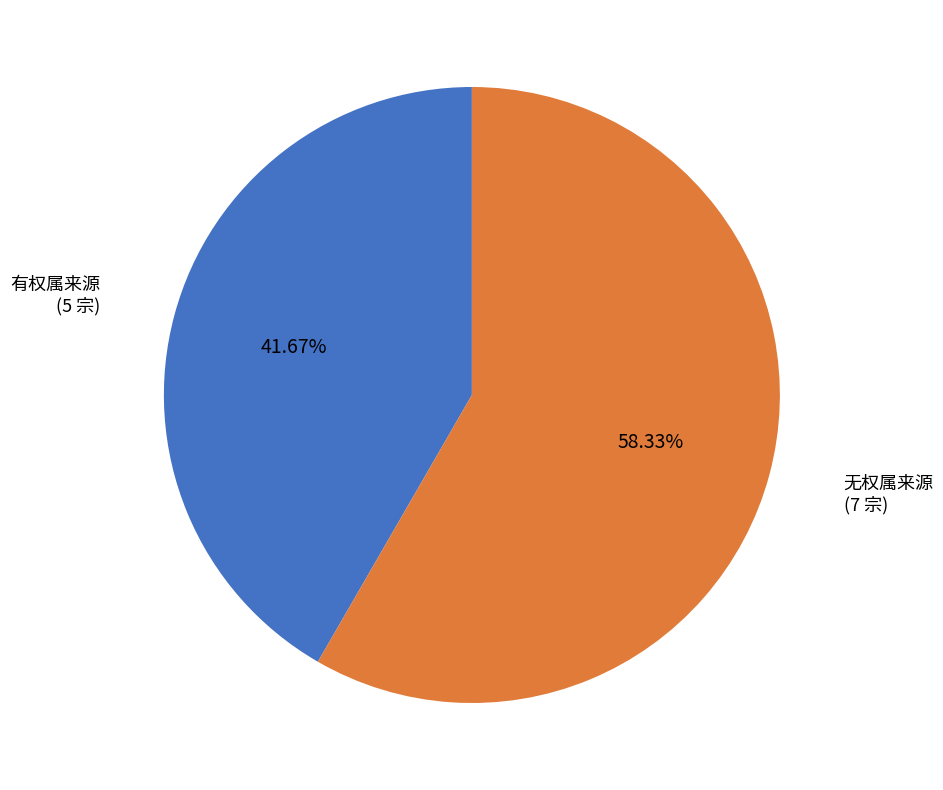

How many segments does this pie chart have?

2